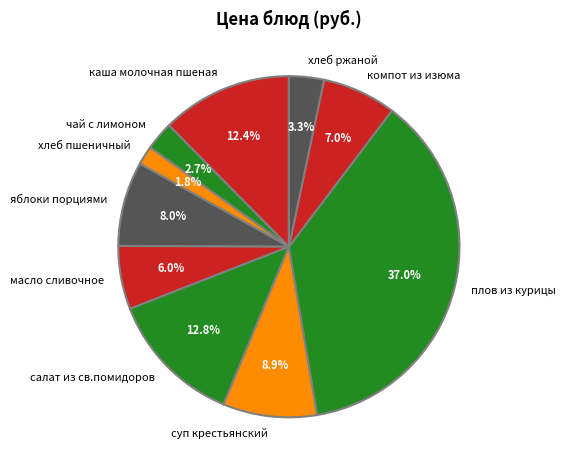

Between хлеб пшеничный and компот из изюма, which is larger?

компот из изюма